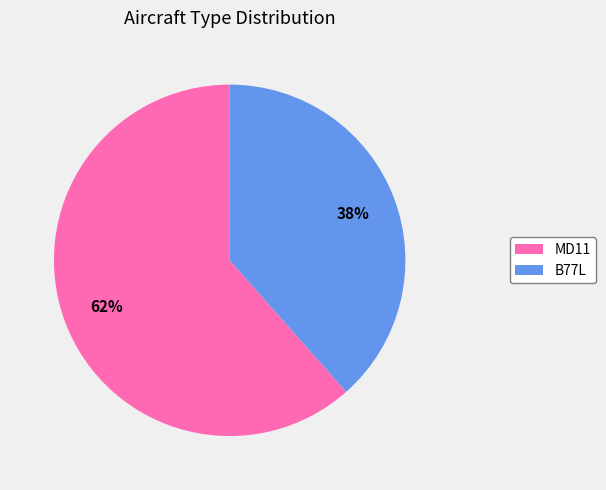

The B77L slice represents 38% of the pie. True or false?

True